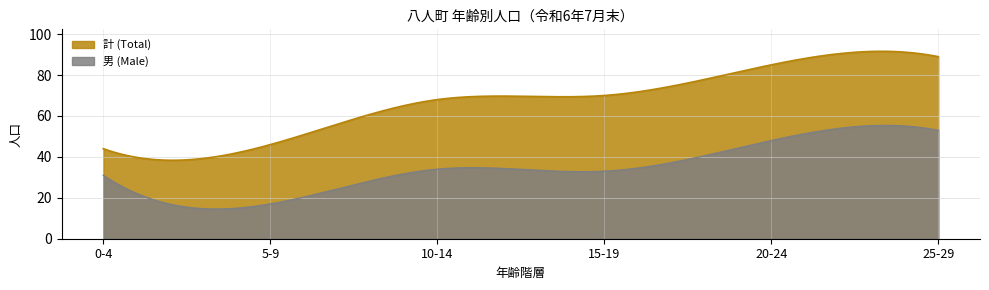

In 計 (Total), how many points are lower than both neighbors (excluding endpoints)?

2